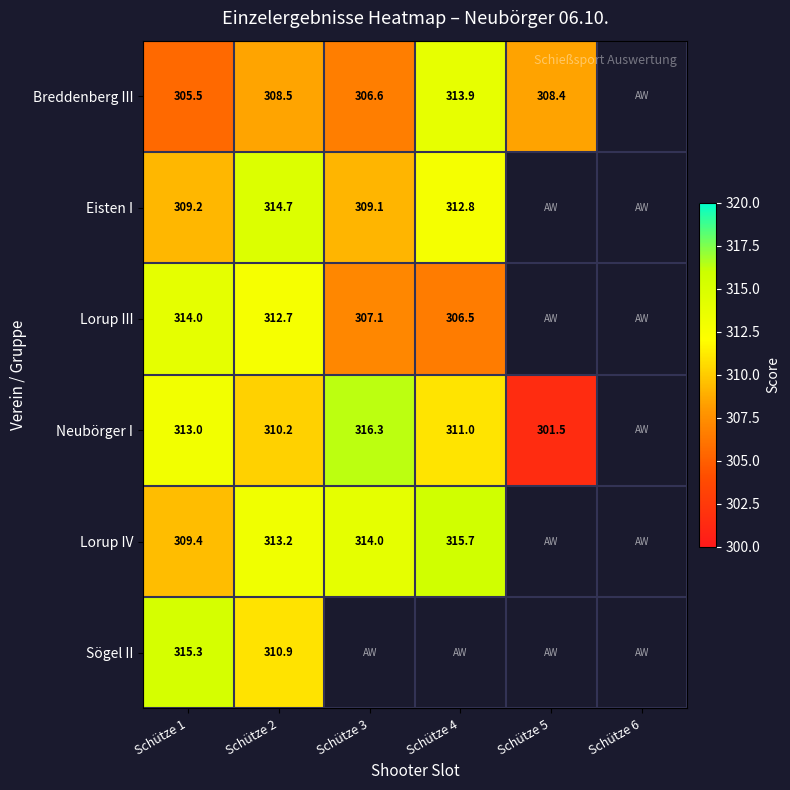

What is the difference between the highest and lowest values at Schütze 1?

9.8